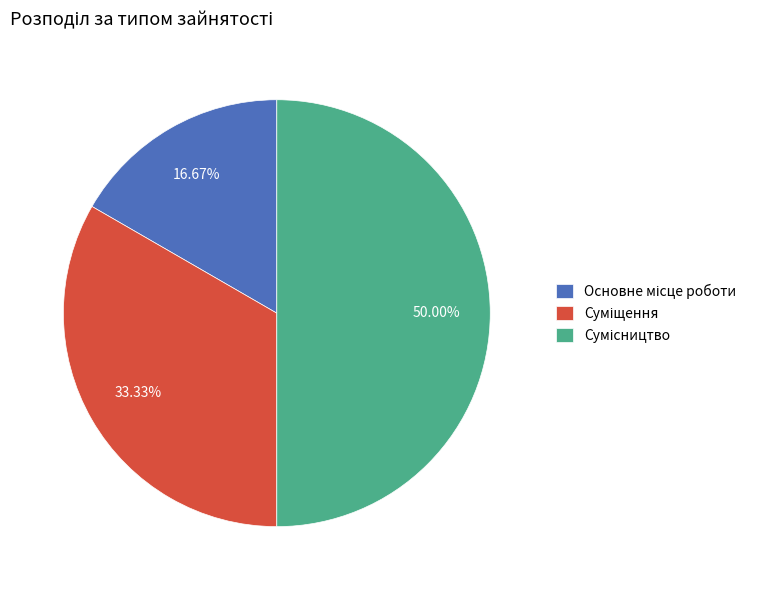

Which category has the biggest portion of the pie?

Сумісництво